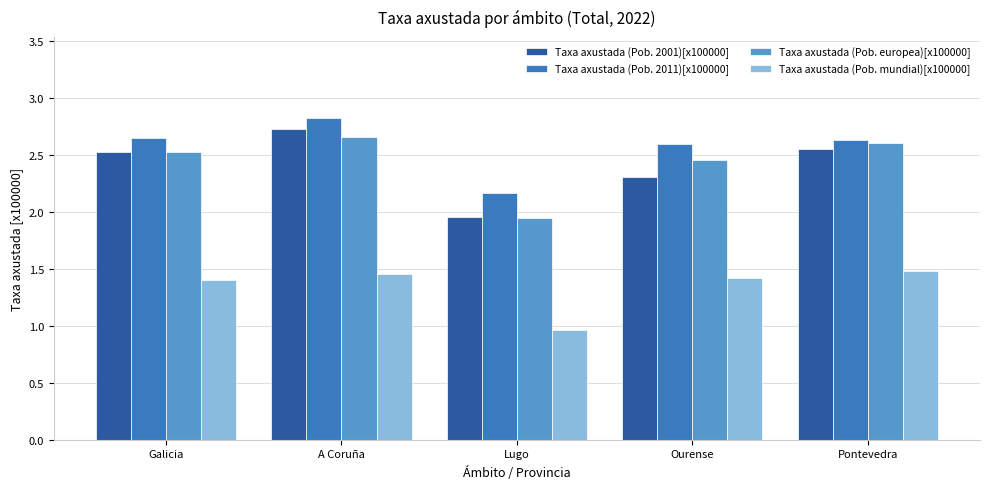

At which category does the chart reach its minimum across all series?

Lugo